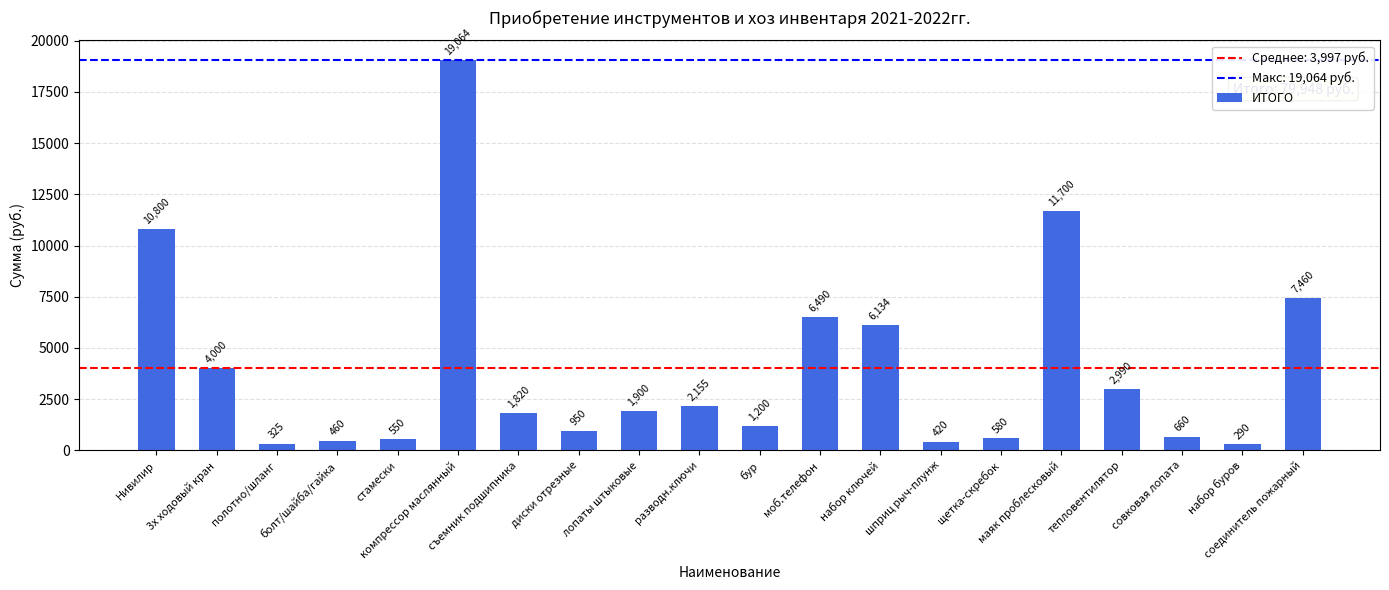

Reading left to right, extract all data points from this chart.

10800	4000	325	460	550	19064	1820	950	1900	2155	1200	6490	6134	420	580	11700	2990	660	290	7460